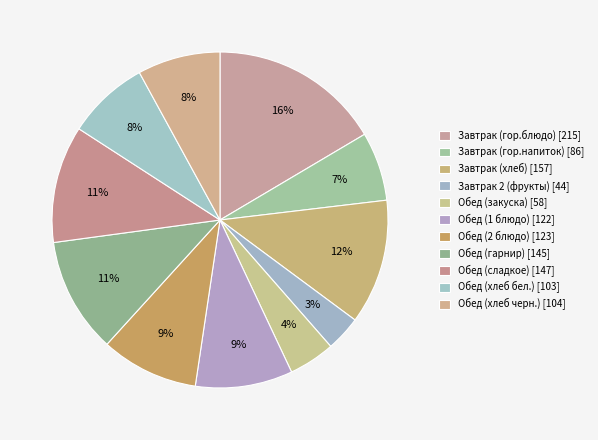

How many slices are in this pie chart?

11